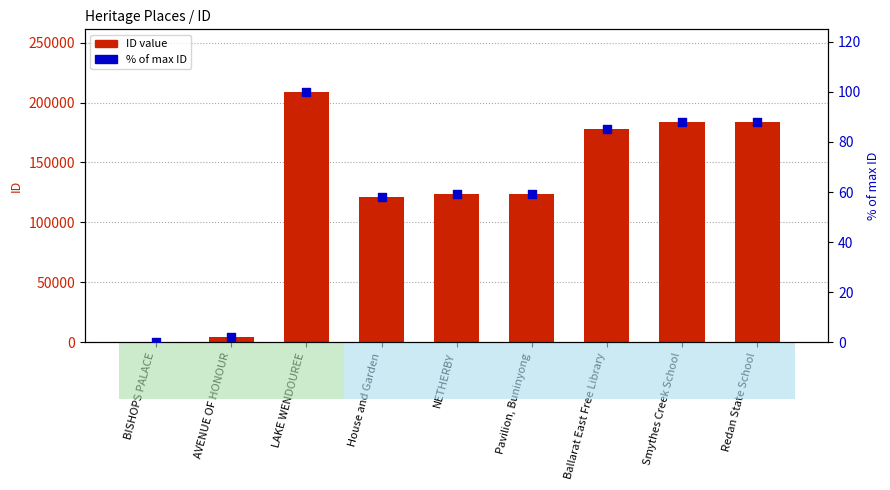

What are all the series names shown in the legend?

ID value, % of max ID